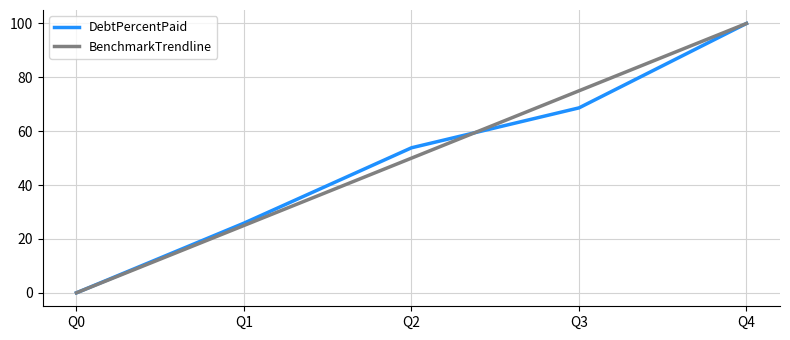

What is the difference between the second highest and minimum values in the BenchmarkTrendline series?

75.0